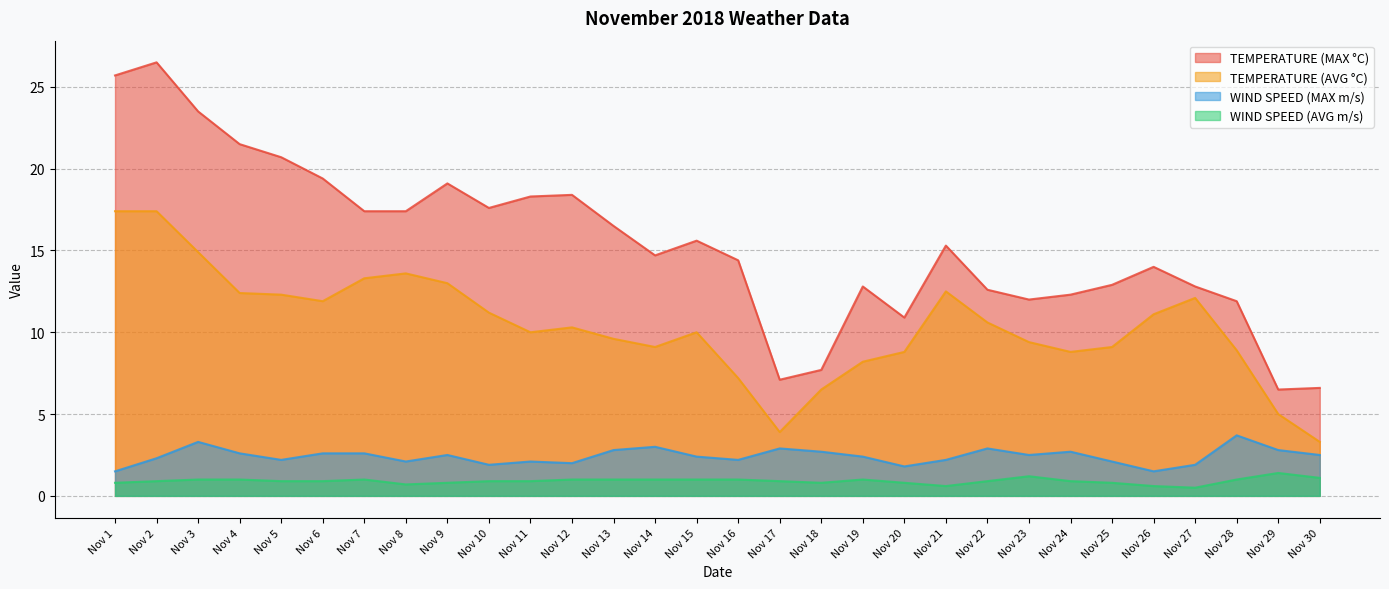

True or false: WIND SPEED (MAX m/s) has more than 1 points higher than both neighbors.

True